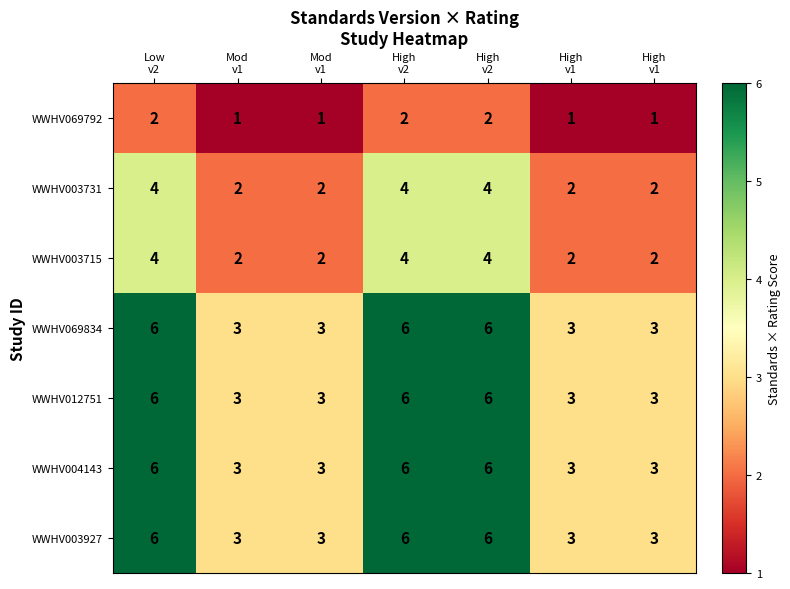

How many data points does each series have?

7